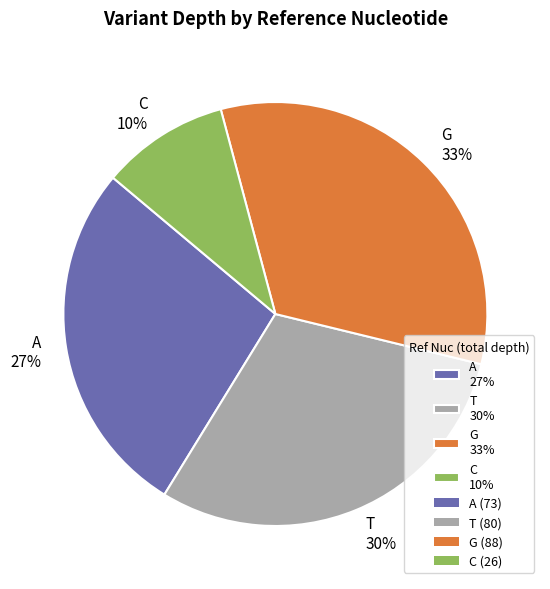

True or false: C 10% accounts for 23% of the total.

False